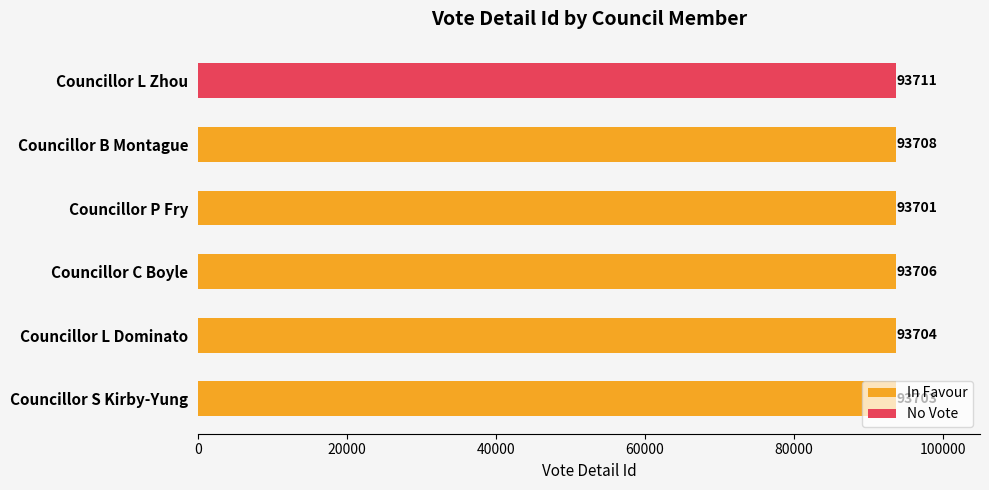

At which label does In Favour reach its minimum?

Councillor P Fry